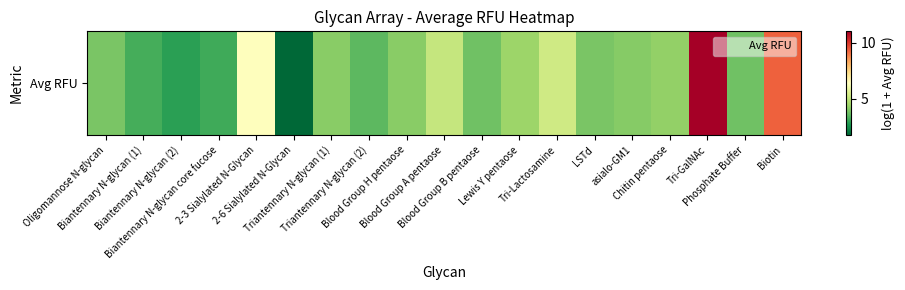

How many data points are less than 4?

9